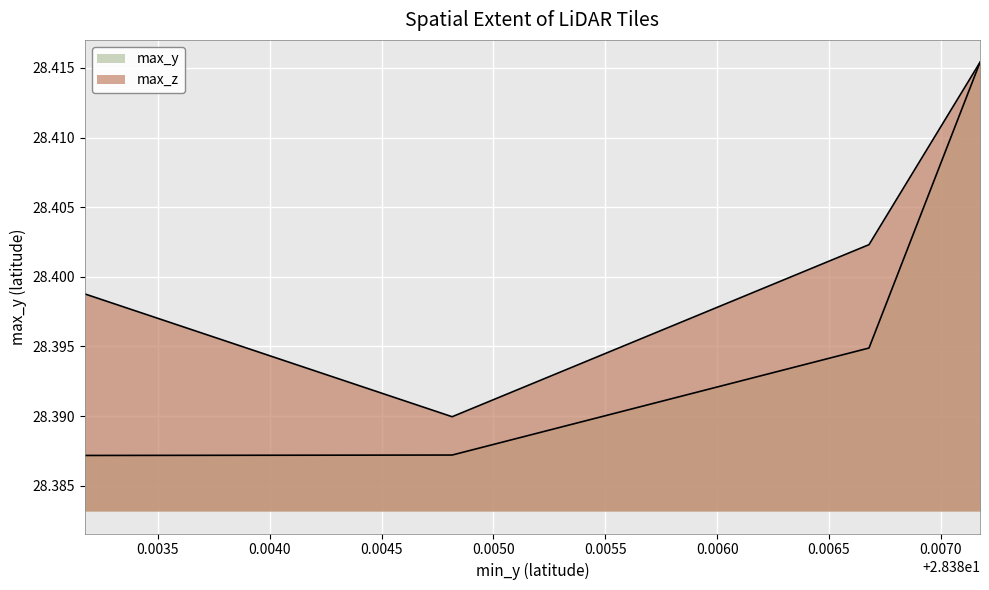

At which label does max_y reach its peak?

28.3871754